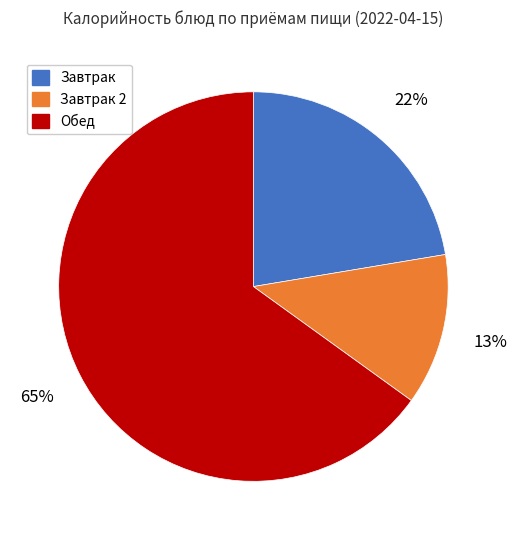

Does any single category account for the majority?

Yes